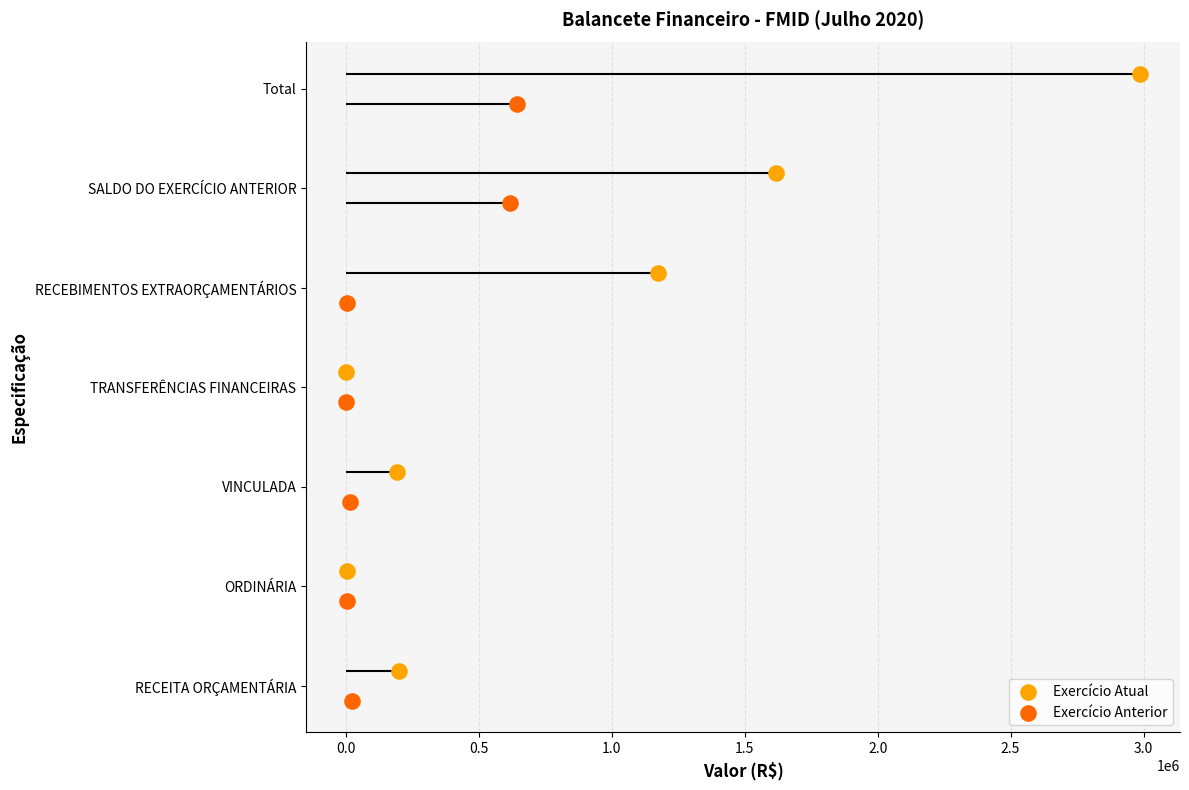

At how many categories does at least one series exceed 1?

6